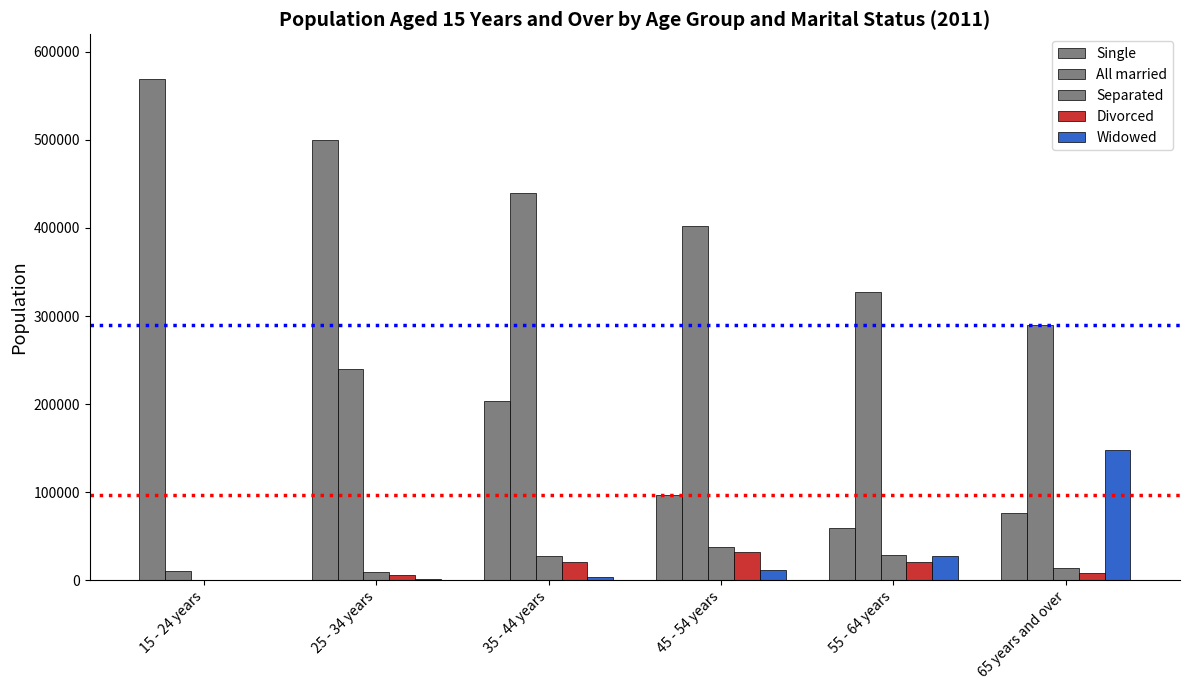

What is the minimum value for Divorced?

179